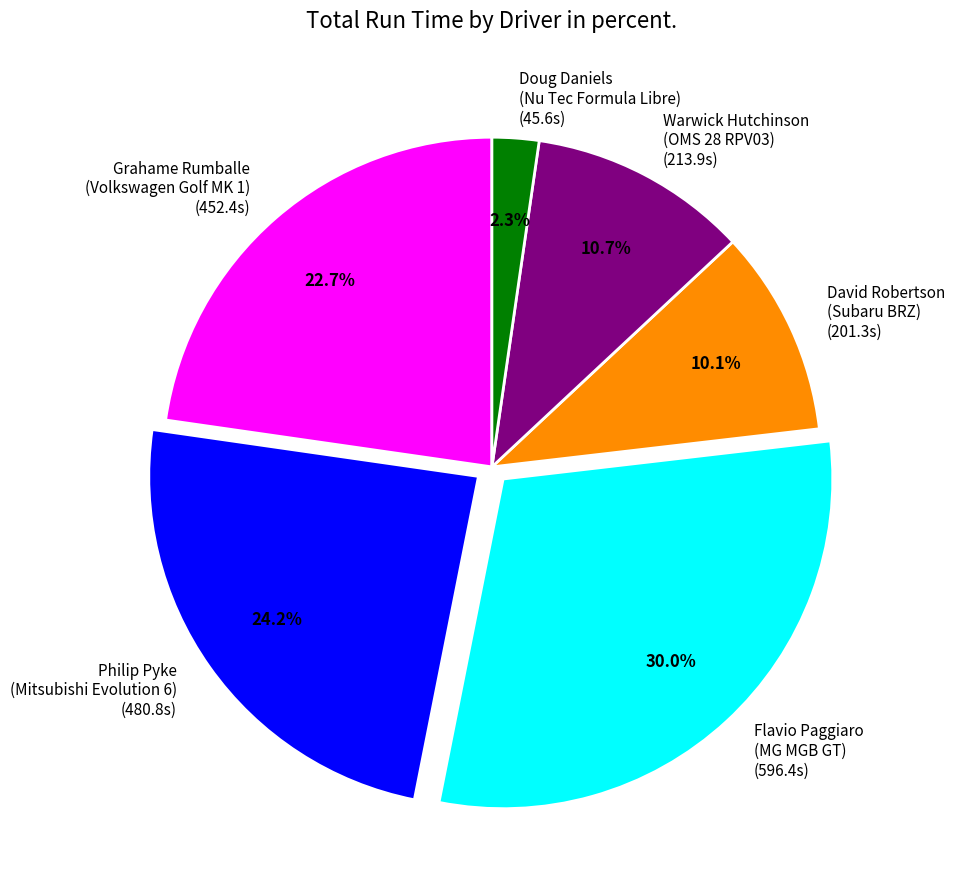

Which category has the biggest portion of the pie?

Flavio Paggiaro (MG MGB GT)